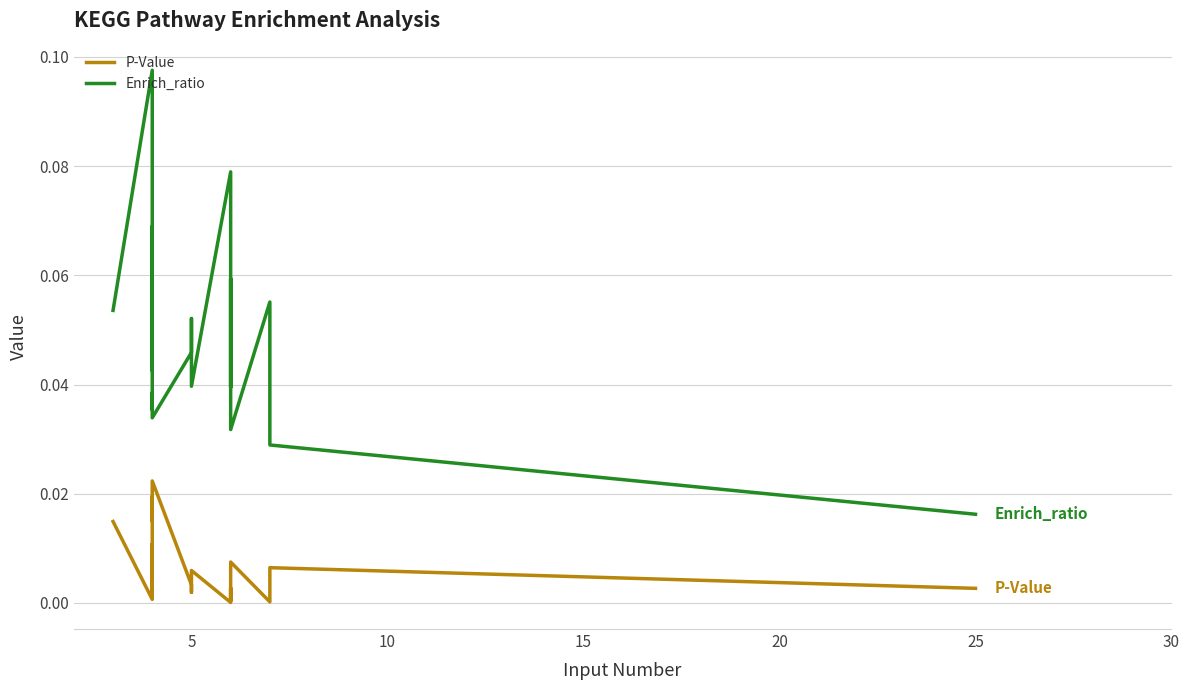

True or false: P-Value has a value of 0.0 at 5.

False